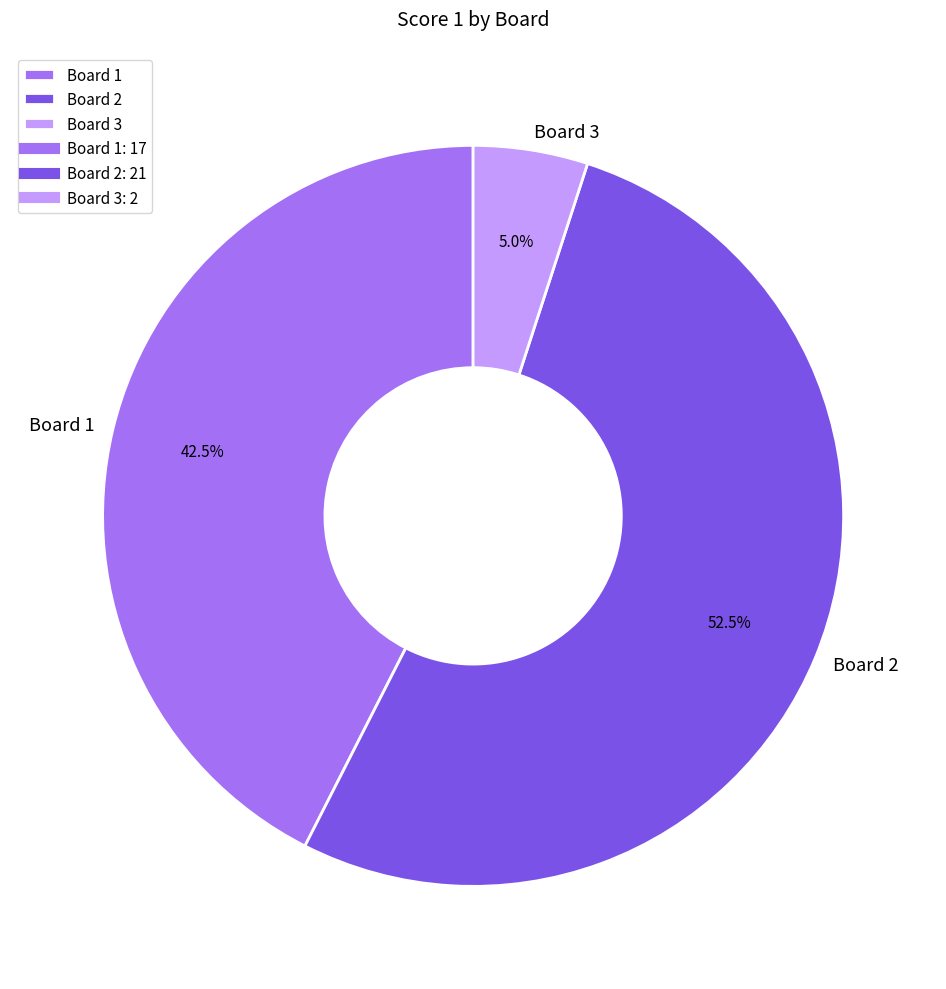

Combined, what portion of the pie is Board 2 and Board 1?

95.0%